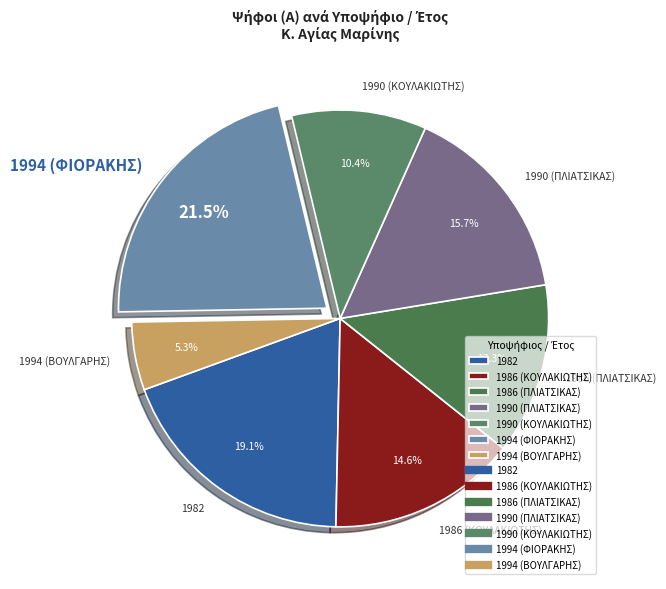

Which category has the smallest portion of the pie?

1994 (ΒΟΥΛΓΑΡΗΣ)